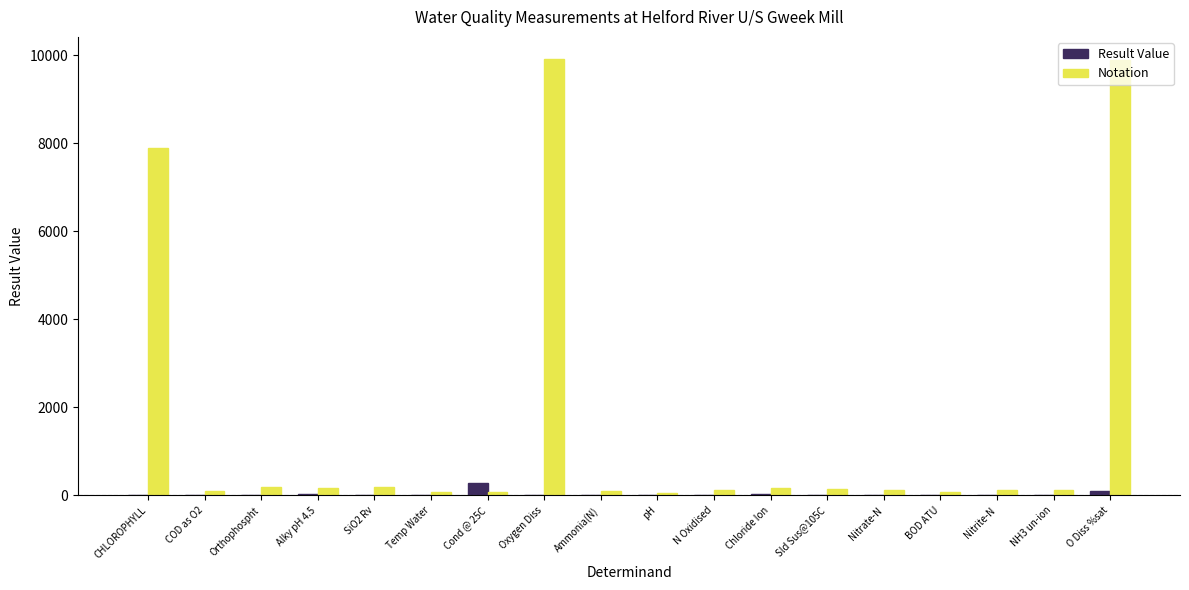

Which series has the widest spread of values?

Notation